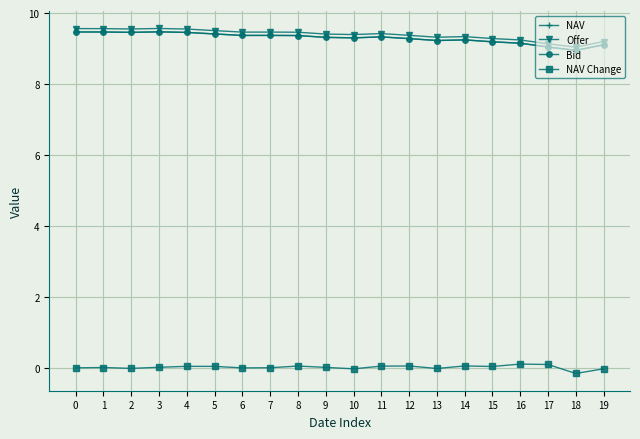

Reading right to left, what are all the values shown in this chart?

NAV: 9.1	9.0	9.0	9.2	9.2	9.2	9.2	9.3	9.3	9.3	9.3	9.4	9.4	9.4	9.4	9.5	9.5	9.5	9.5	9.5
Offer: 9.2	9.0	9.1	9.2	9.3	9.3	9.3	9.4	9.4	9.4	9.4	9.5	9.5	9.5	9.5	9.6	9.6	9.6	9.6	9.6
Bid: 9.1	9.0	9.0	9.2	9.2	9.2	9.2	9.3	9.3	9.3	9.3	9.4	9.4	9.4	9.4	9.5	9.5	9.5	9.5	9.5
NAV Change: -0.0	-0.2	0.1	0.1	0.0	0.1	-0.0	0.1	0.0	-0.0	0.0	0.1	0.0	-0.0	0.0	0.0	0.0	-0.0	0.0	0.0